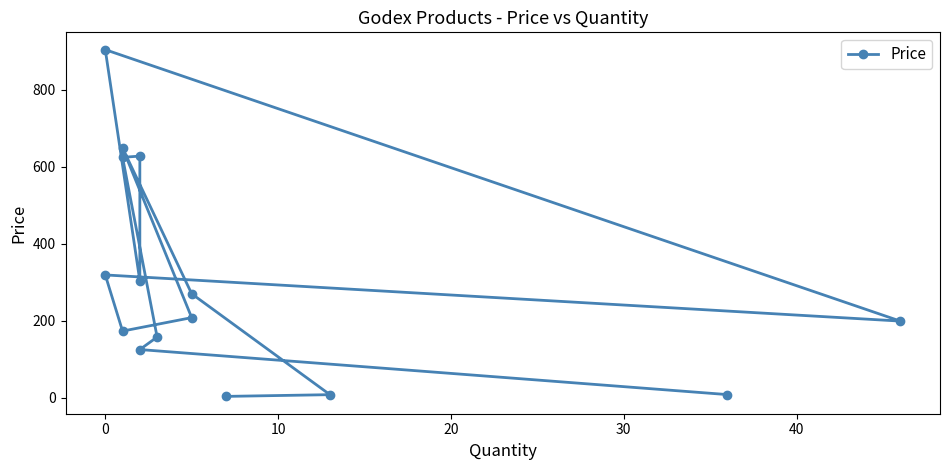

What is the average value?

305.3